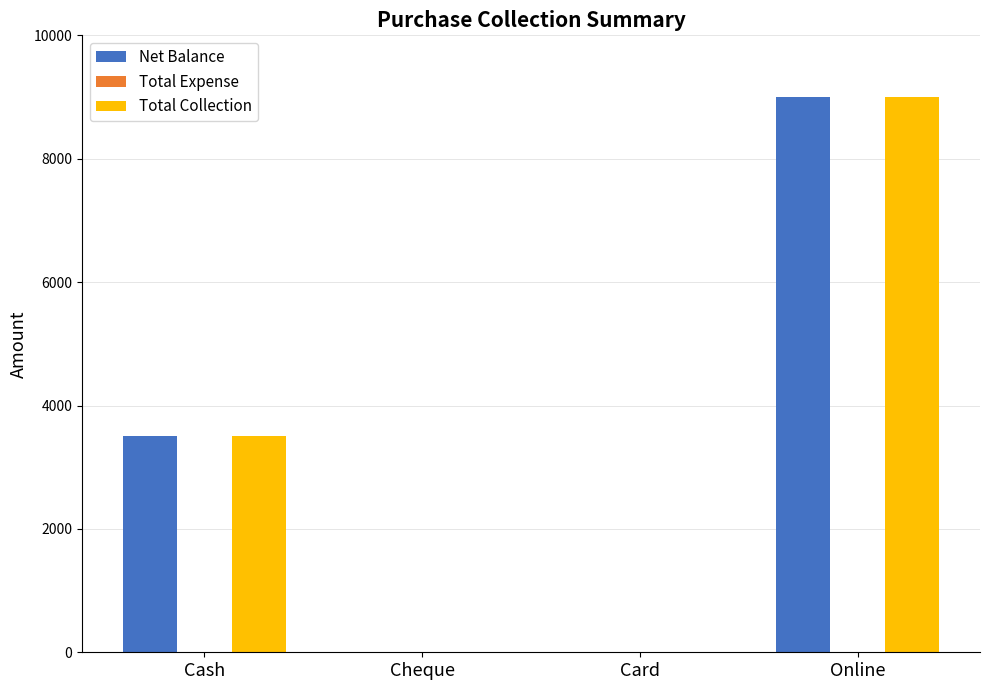

Is it true that Total Collection equals -5514 at Cheque?

False